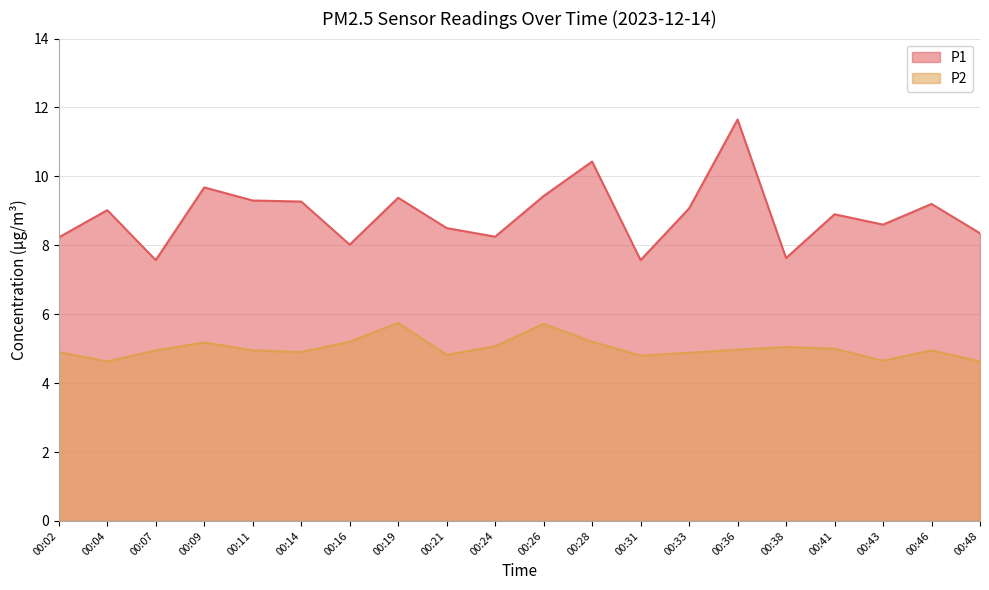

How many lines are shown in the chart?

2